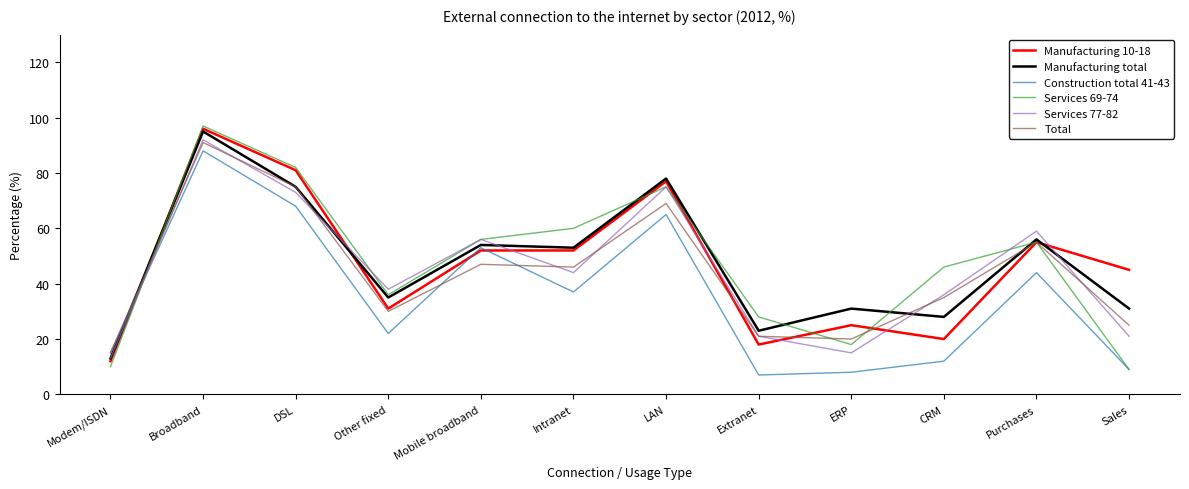

What position from the right is DSL?

10